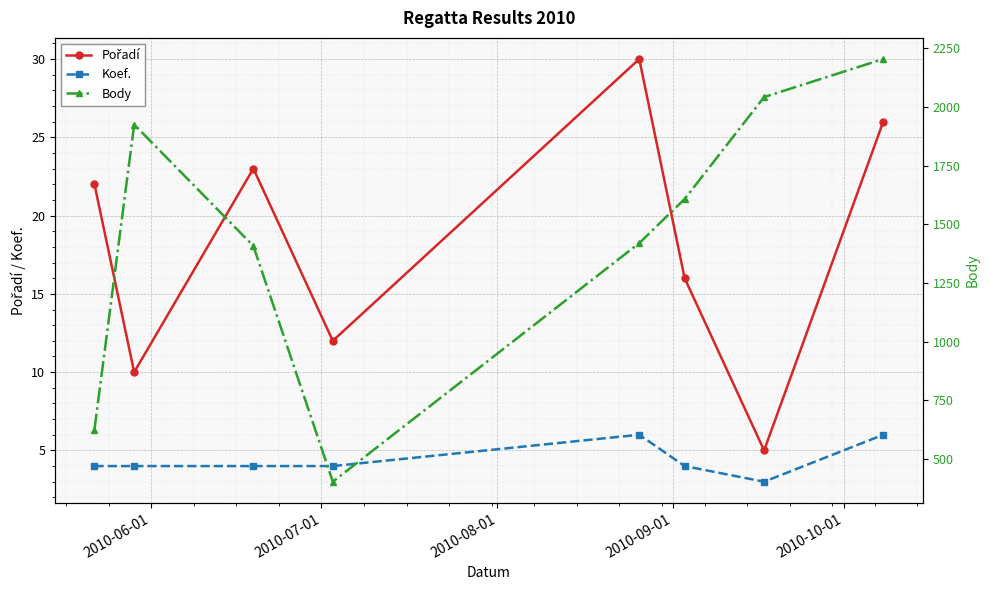

Which series has the largest total across all categories?

Body